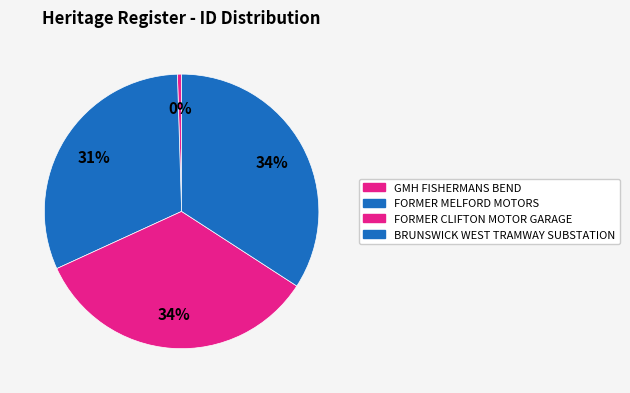

The FORMER CLIFTON MOTOR GARAGE slice represents 34% of the pie. True or false?

True